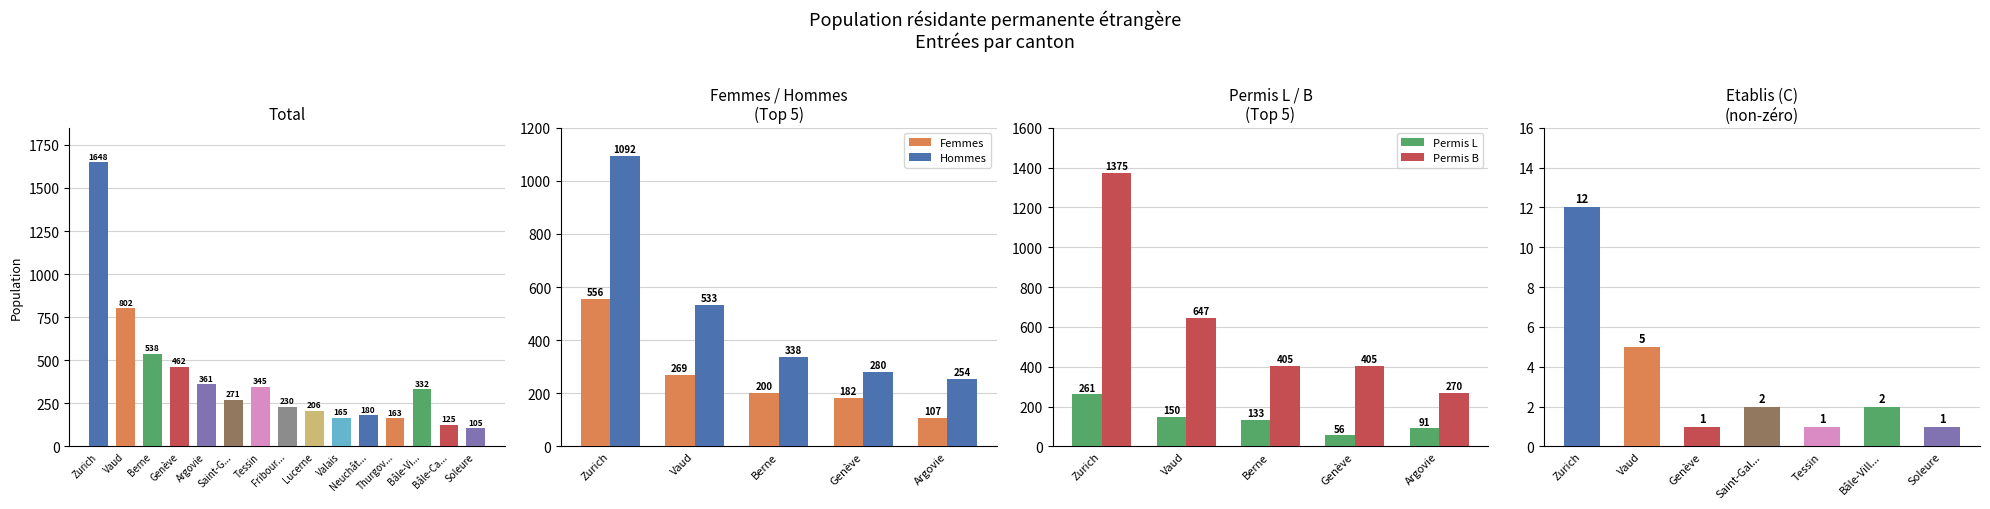

Between Hommes and 8, which is larger?

Hommes